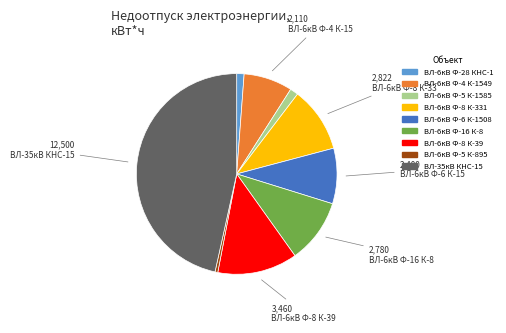

Approximately how many times larger is the value at ВЛ-6кВ Ф-4 К-1549 compared to ВЛ-6кВ Ф-8 К-331?

0.7